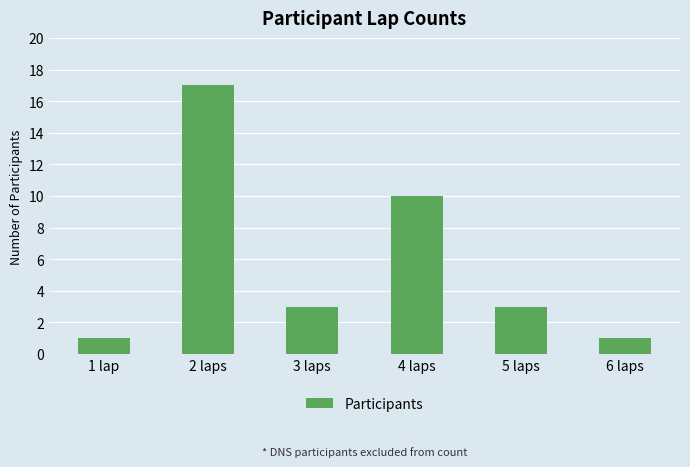

Are the bars grouped side by side (vs. stacked)?

No